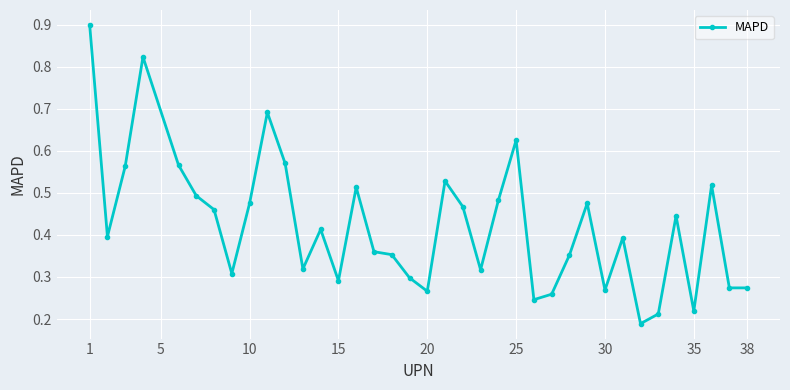

What is the greatest value displayed?

0.9